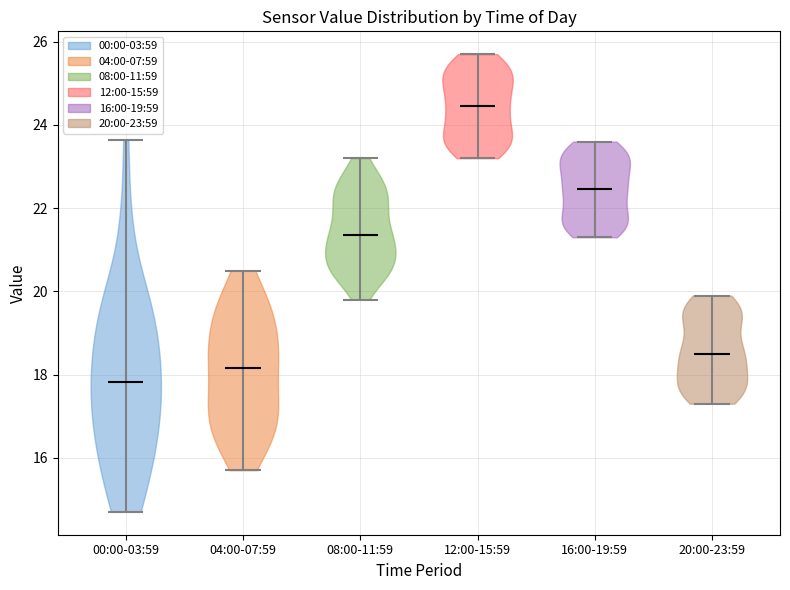

Where does the median line of the violin for 16:00-19:59 sit on the y-axis? The values are not printed on the chart, so give them approximately, as read against the axis.

22.4